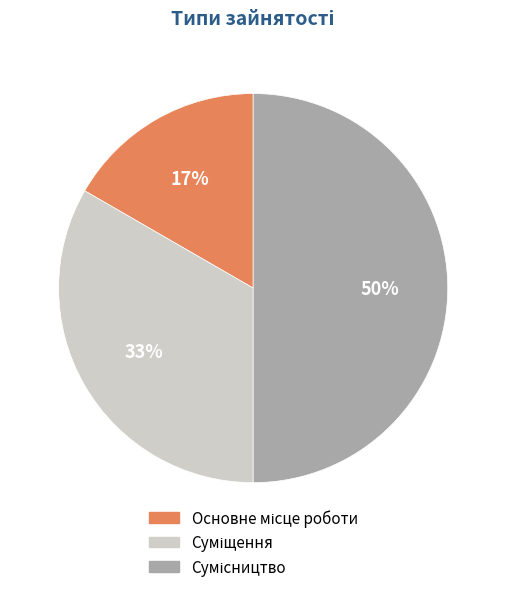

To the nearest percent, what is the difference between the largest and smallest slice percentages?

33%